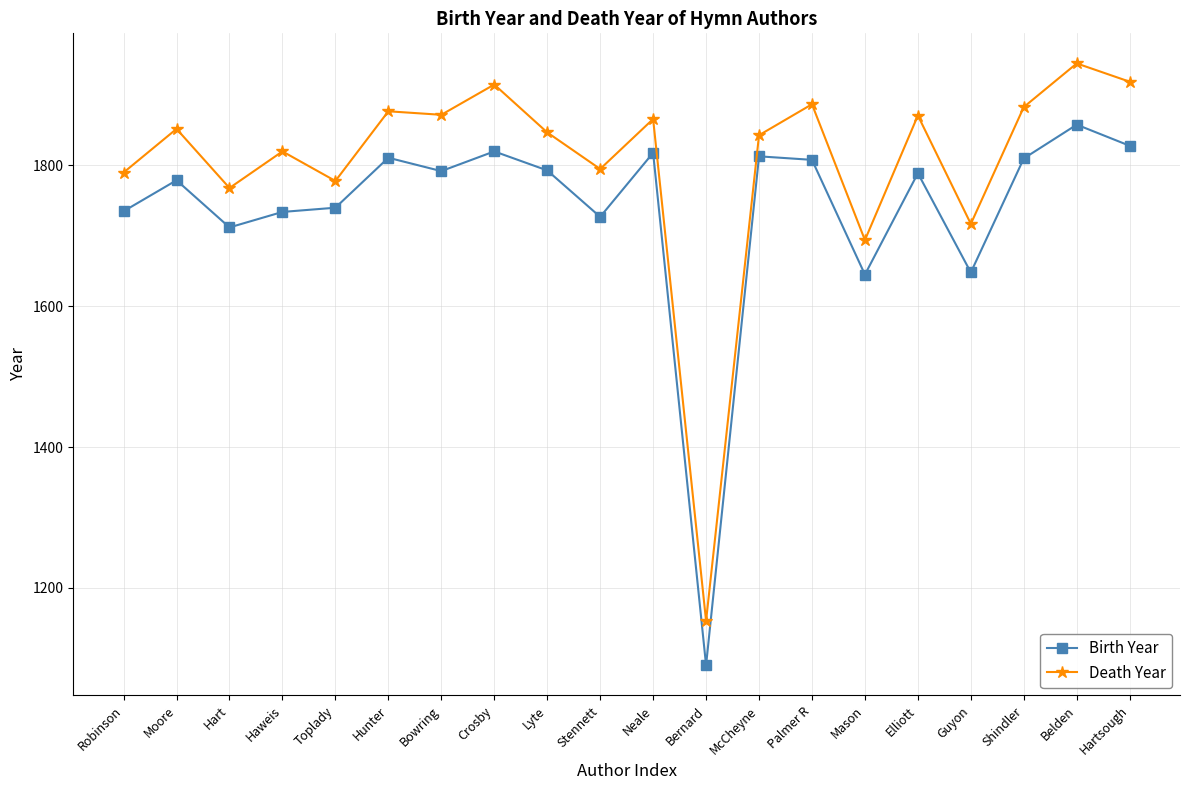

Read the Birth Year value at Bernard, to the nearest 50.

1100